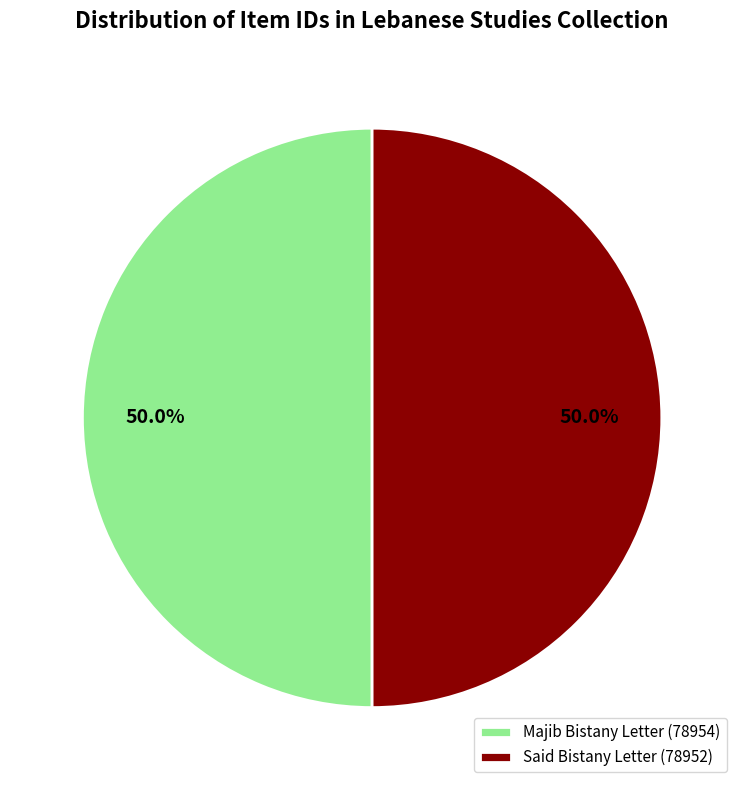

What percentage is NOT represented by Majib Bistany Letter (78954)?

50.0%